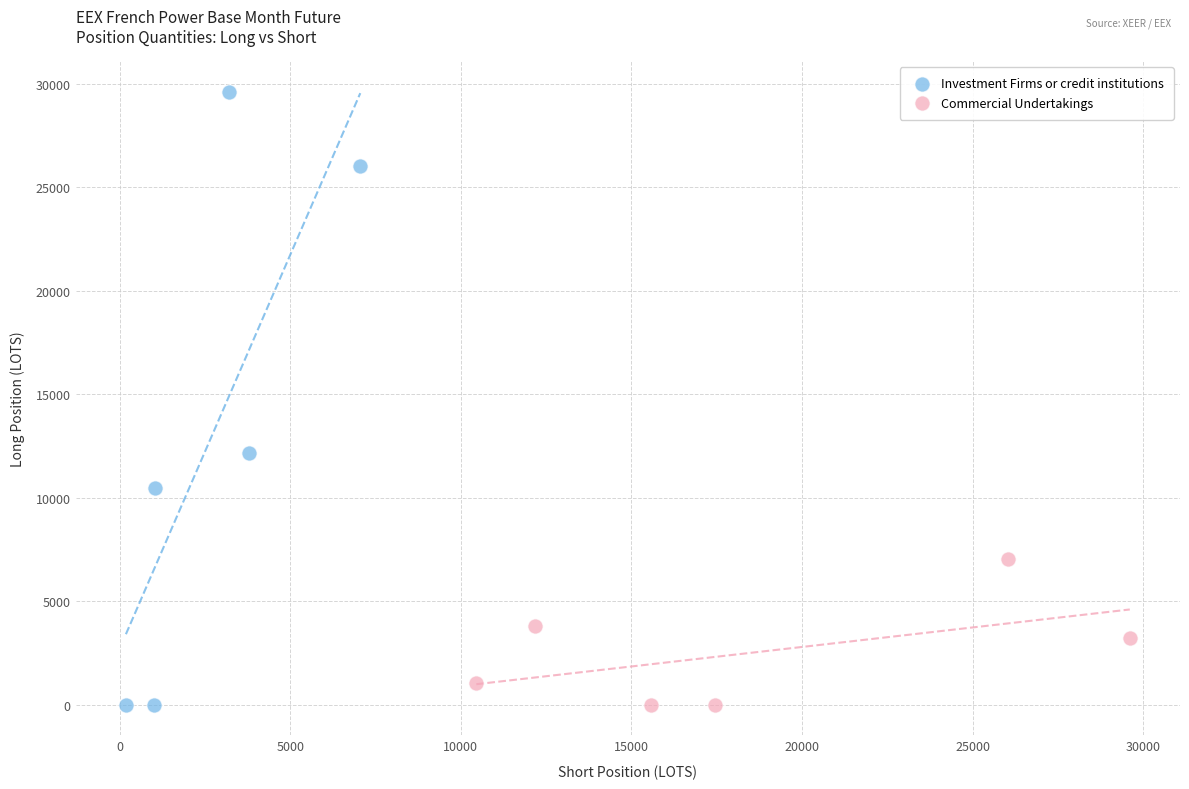

Which series reaches the maximum Y coordinate?

Investment Firms or credit institutions